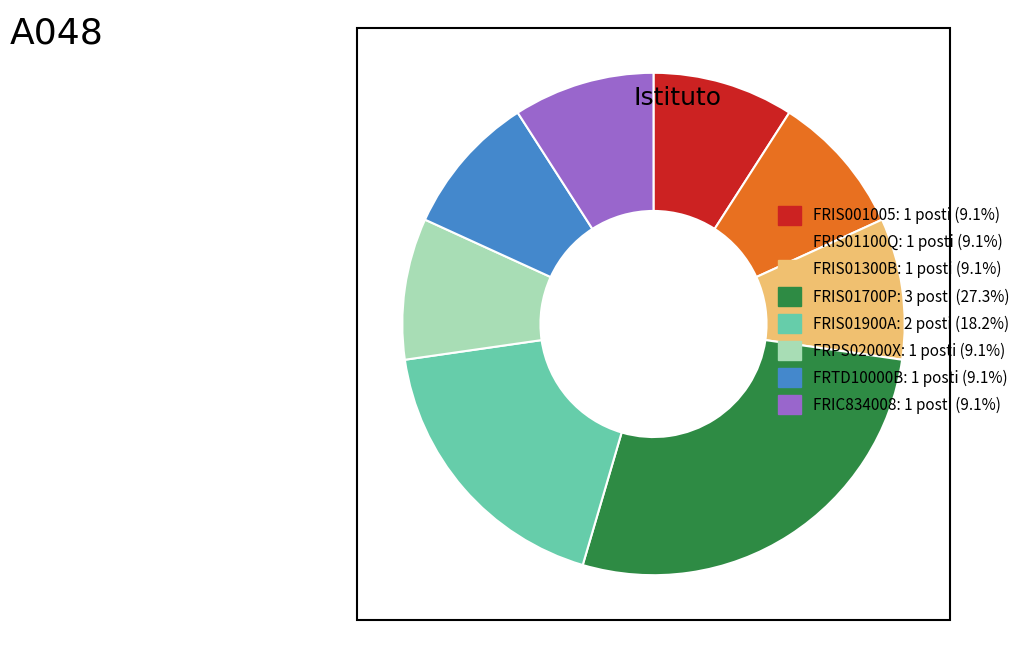

What is the largest slice in the pie chart?

FRIS01700P